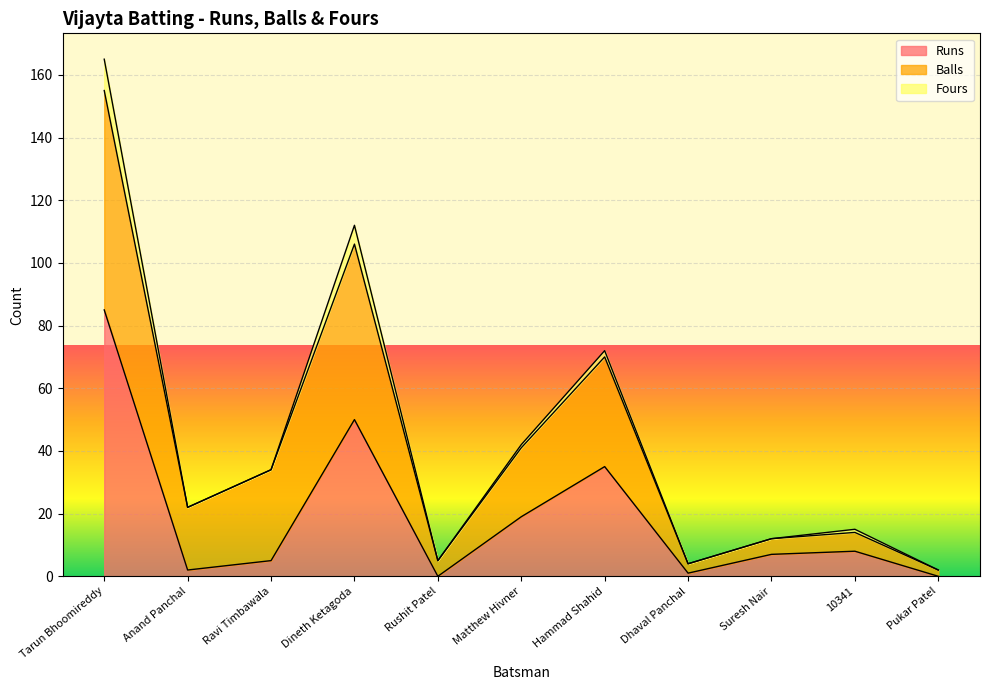

Count the Fours values in the range 0 to 2.

9